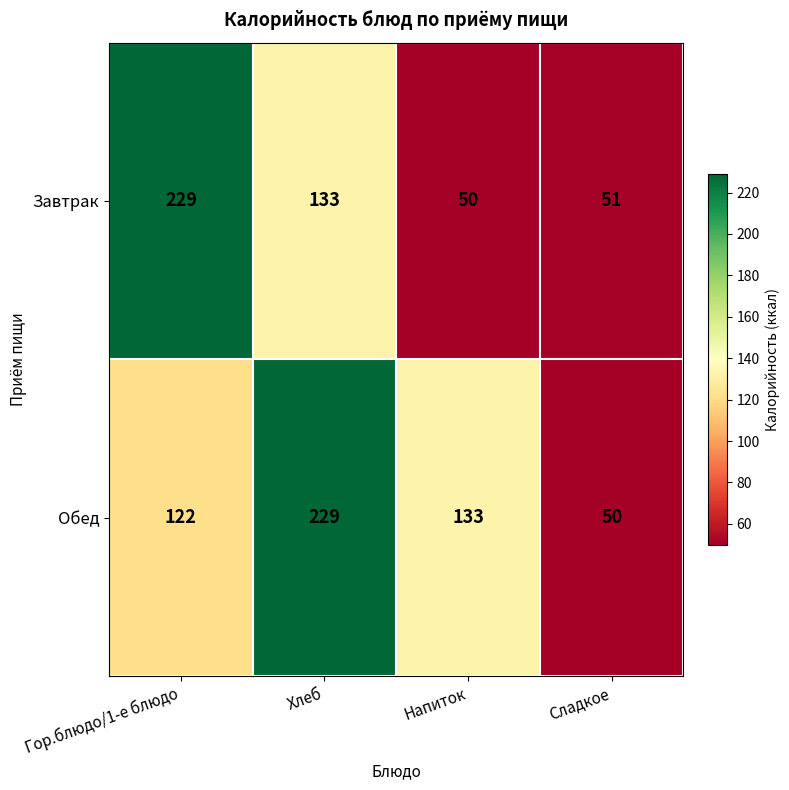

Between Хлеб and Напиток, which series saw the biggest shift?

Обед